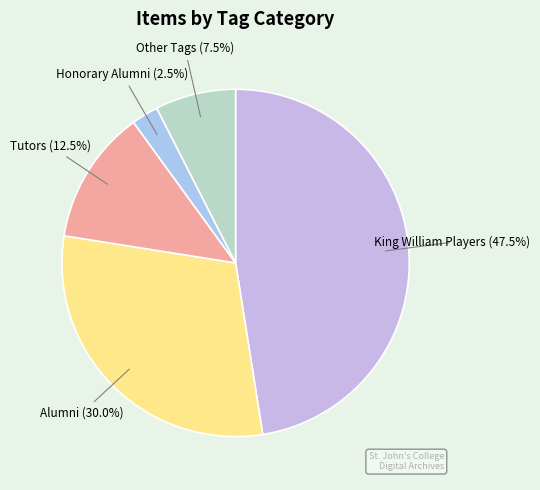

Count the number of slices in the pie.

5